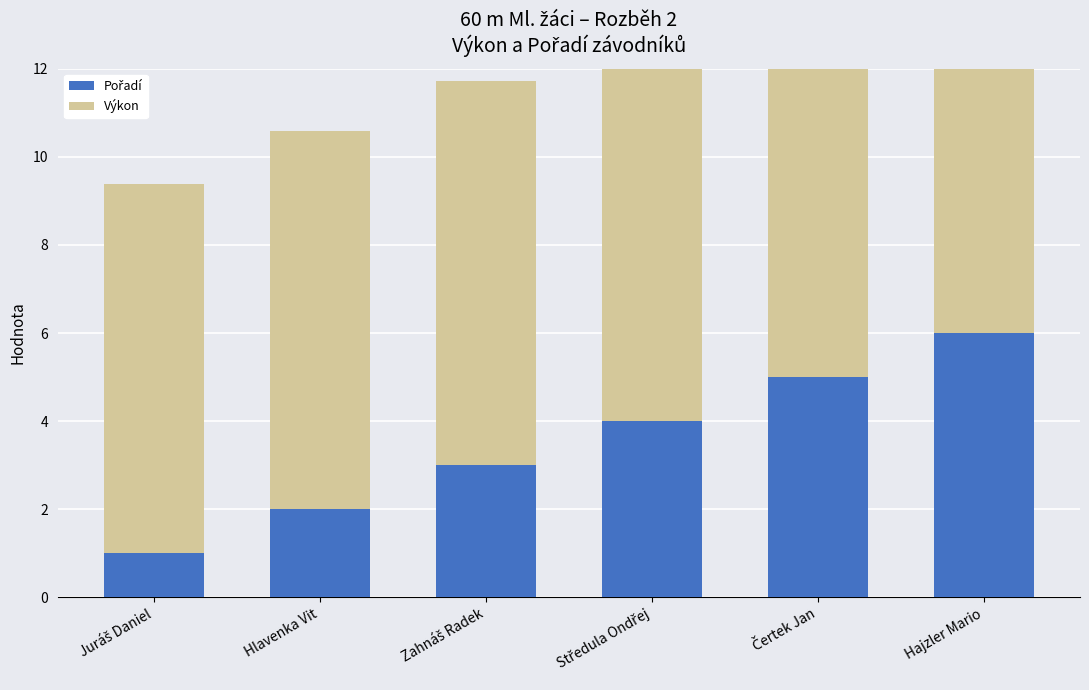

What is the difference between the maximum and minimum values in the Pořadí series?

5.0